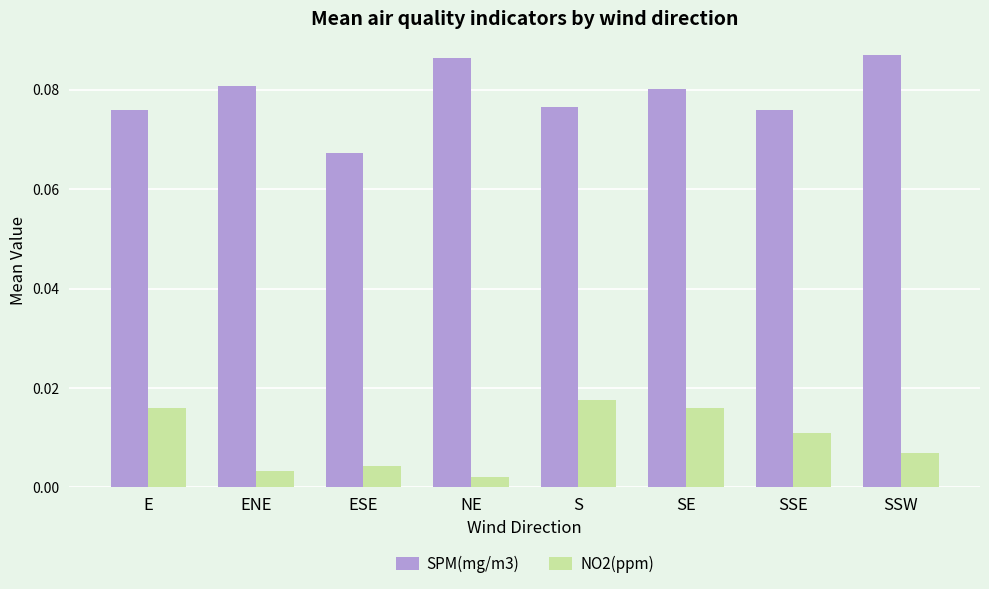

Between E and ESE, which series saw the biggest shift?

NO2(ppm)